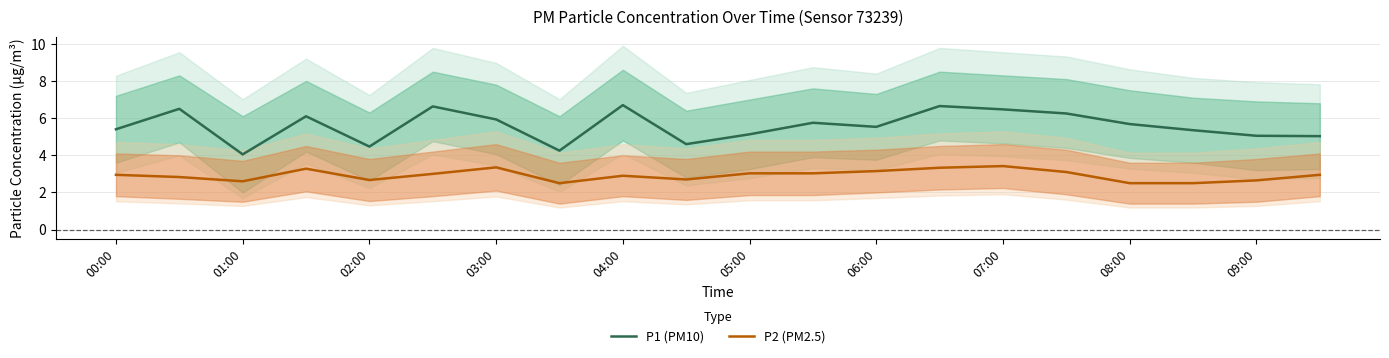

What is the lowest value of the P2 (PM2.5) series?

2.5